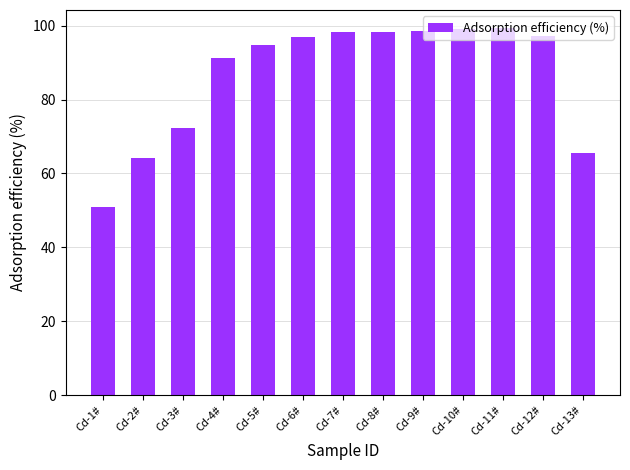

Are the bars grouped side by side (vs. stacked)?

No